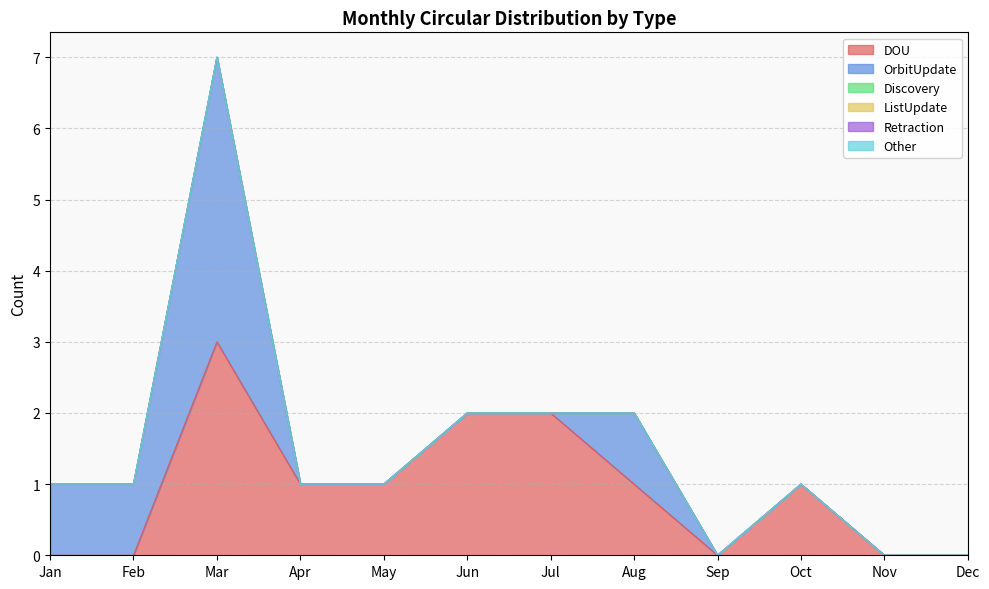

What is the difference between the maximum and minimum values in the DOU series?

3